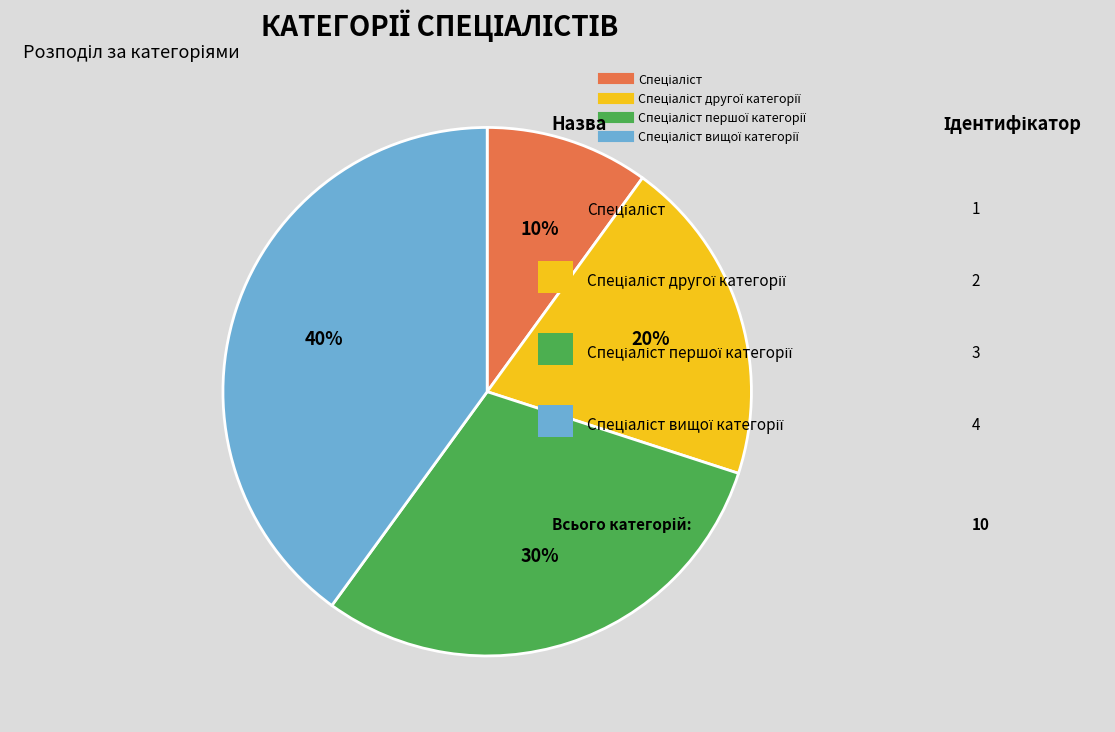

Is there any slice that represents more than half of the pie?

No